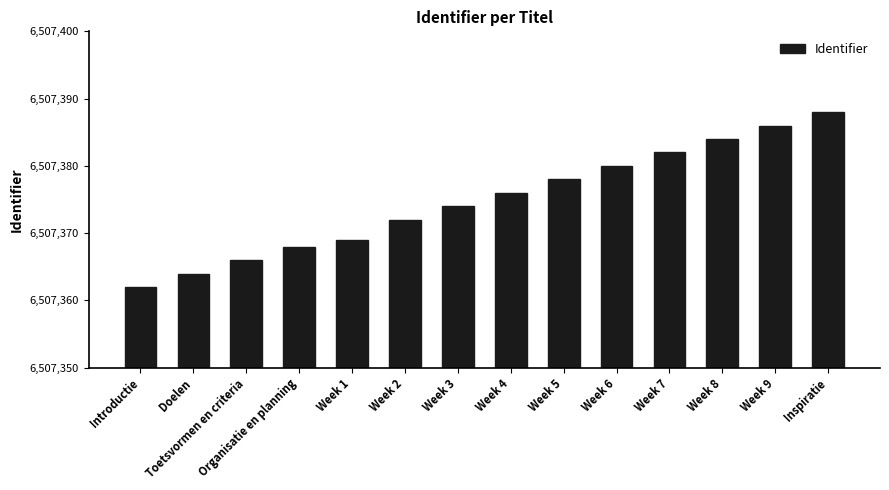

Reading right to left, extract all data points from this chart.

Inspiratie=6507388	Week 9=6507386	Week 8=6507384	Week 7=6507382	Week 6=6507380	Week 5=6507378	Week 4=6507376	Week 3=6507374	Week 2=6507372	Week 1=6507369	Organisatie en planning=6507368	Toetsvormen en criteria=6507366	Doelen=6507364	Introductie=6507362